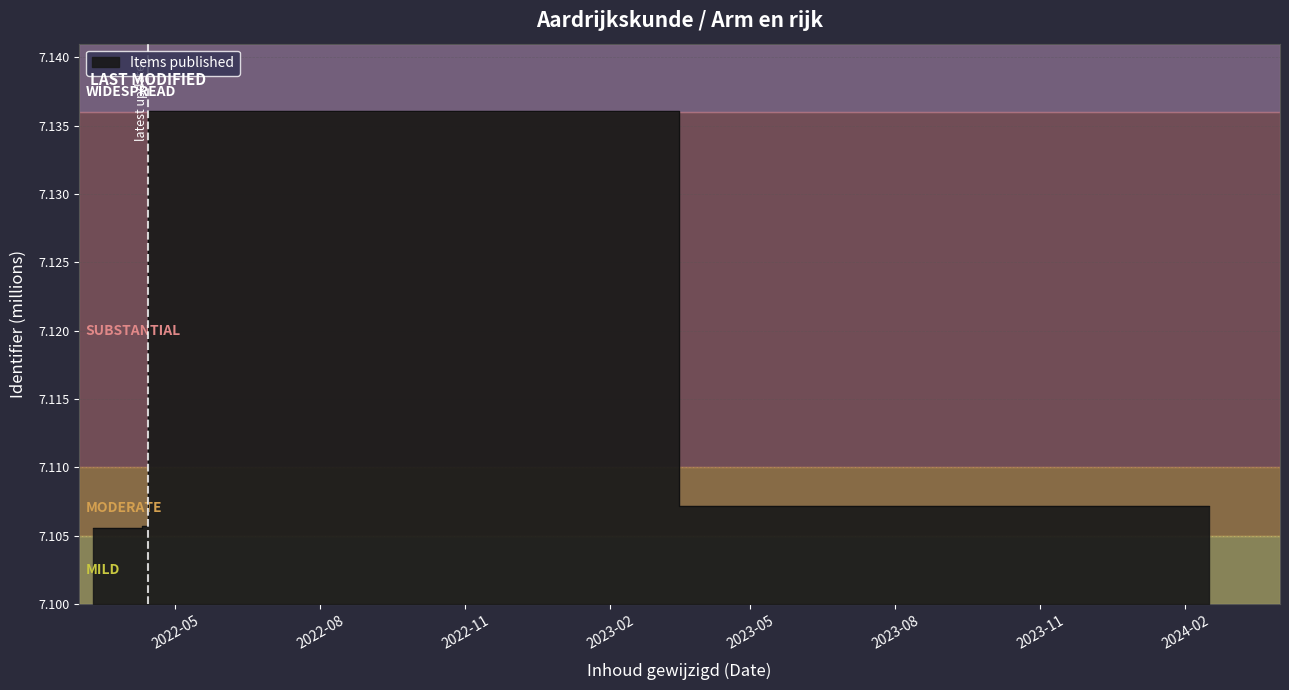

True or false: the data shows 7.1 at 2022-04-10.

True